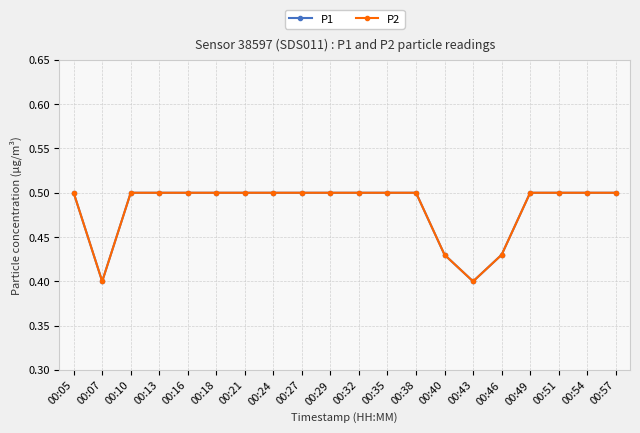

Is this an area chart (filled region under the line)?

No